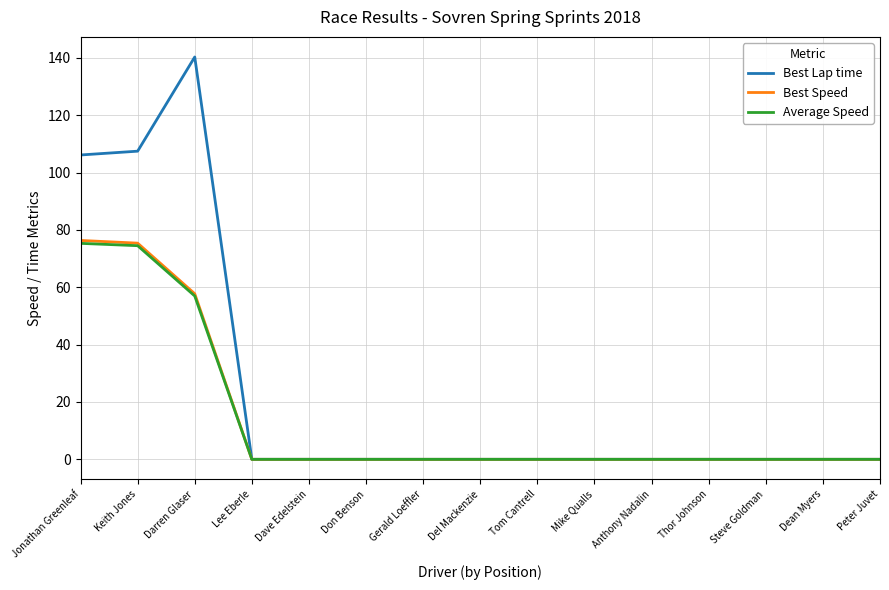

Which series changed the most between Jonathan Greenleaf and Peter Juvet?

Best Lap time